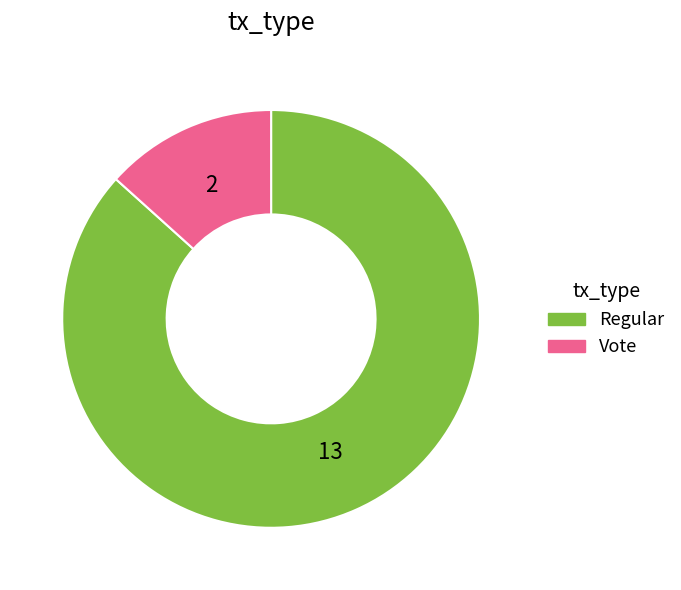

The Regular slice represents 98% of the pie. True or false?

False